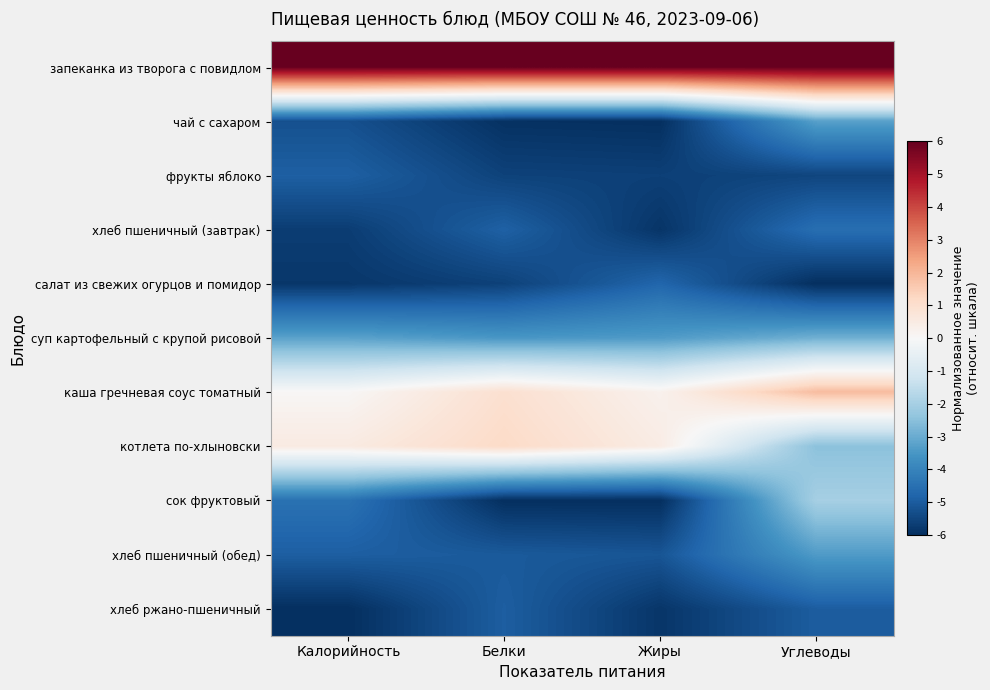

Count the number of data series in this chart.

11